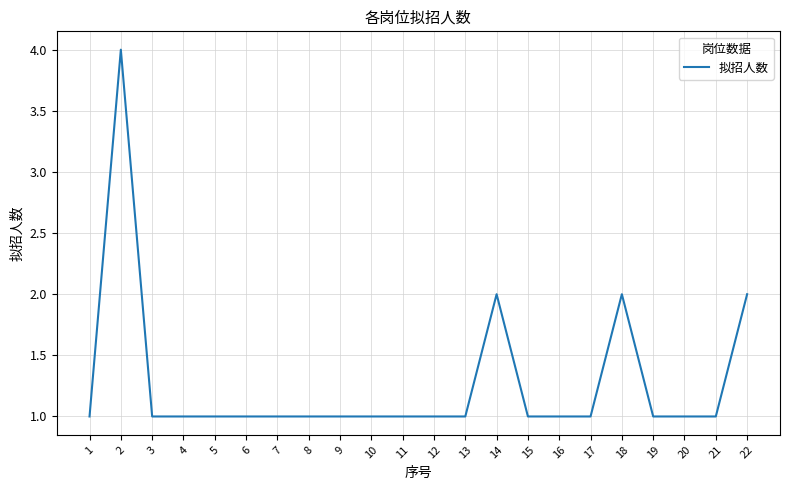

Which has a higher value, 3 or 14?

14